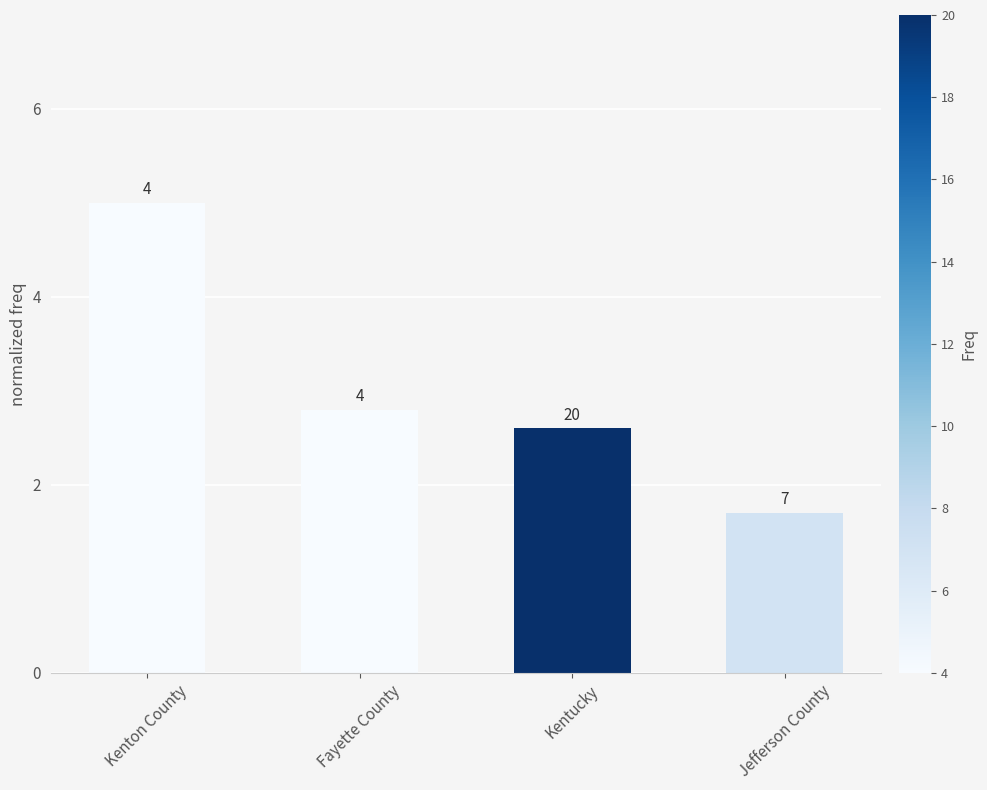

Does the chart contain any negative values?

No